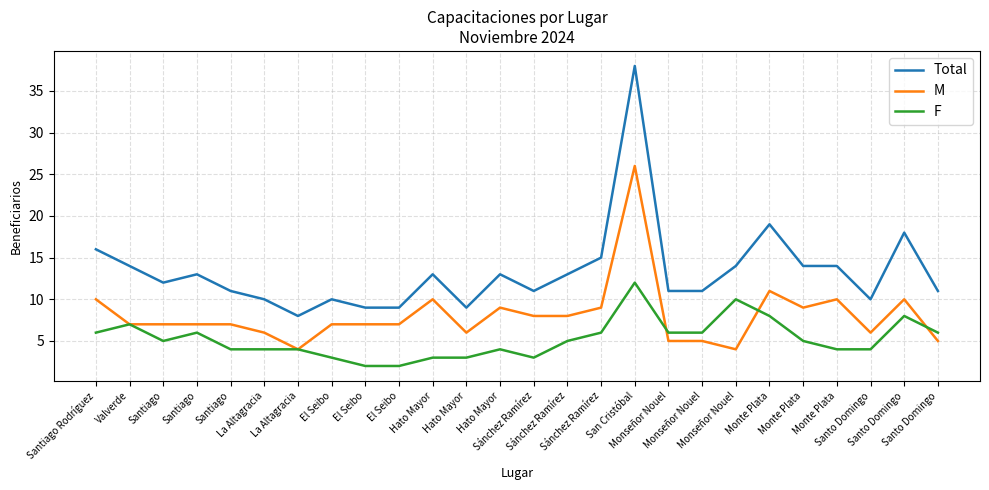

Is the value of Total at Santiago Rodríguez greater than the value of F at La Altagracia?

Yes